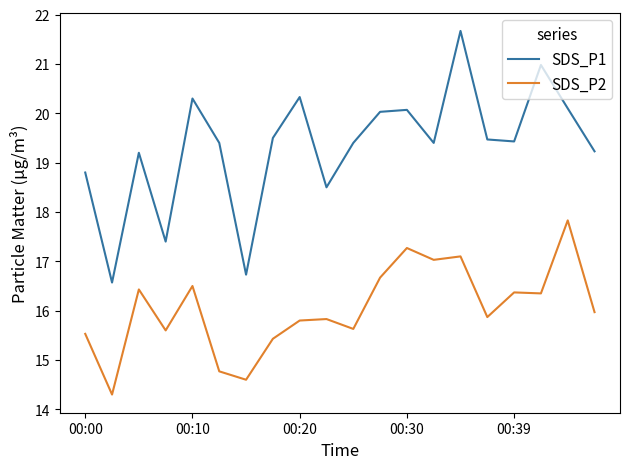

How many interior local peaks does the SDS_P1 series have?

6